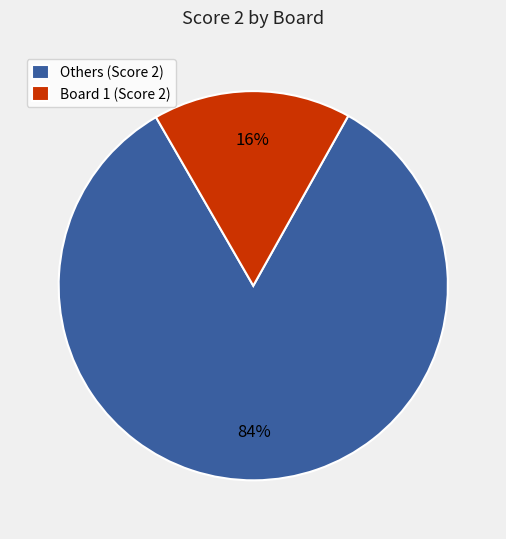

Rank the categories by value from highest to lowest.

Others (Score 2), Board 1 (Score 2)